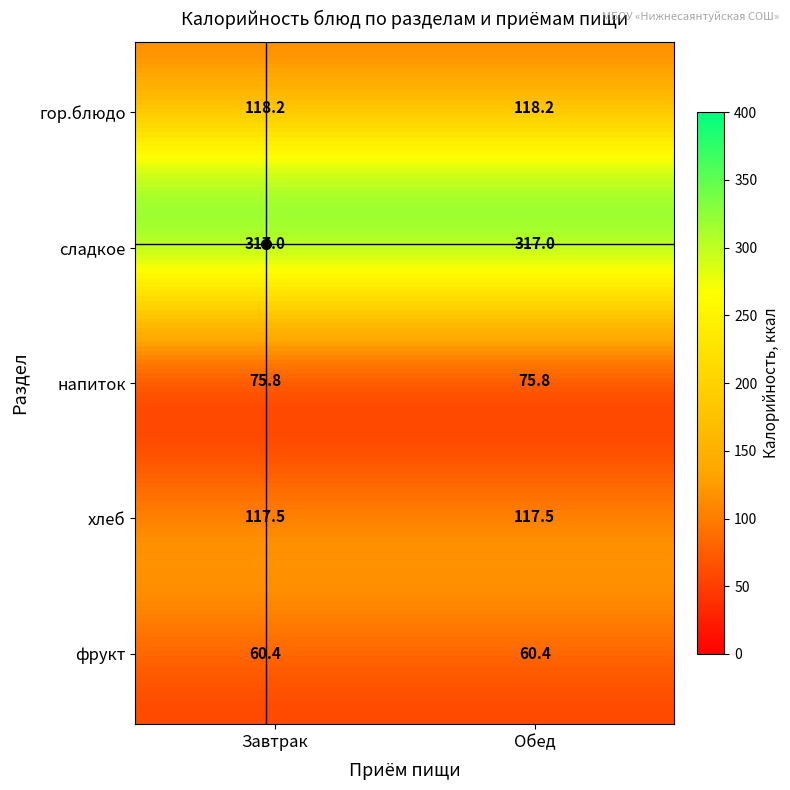

What is the sum of the Завтрак values at сладкое and фрукт?

377.4